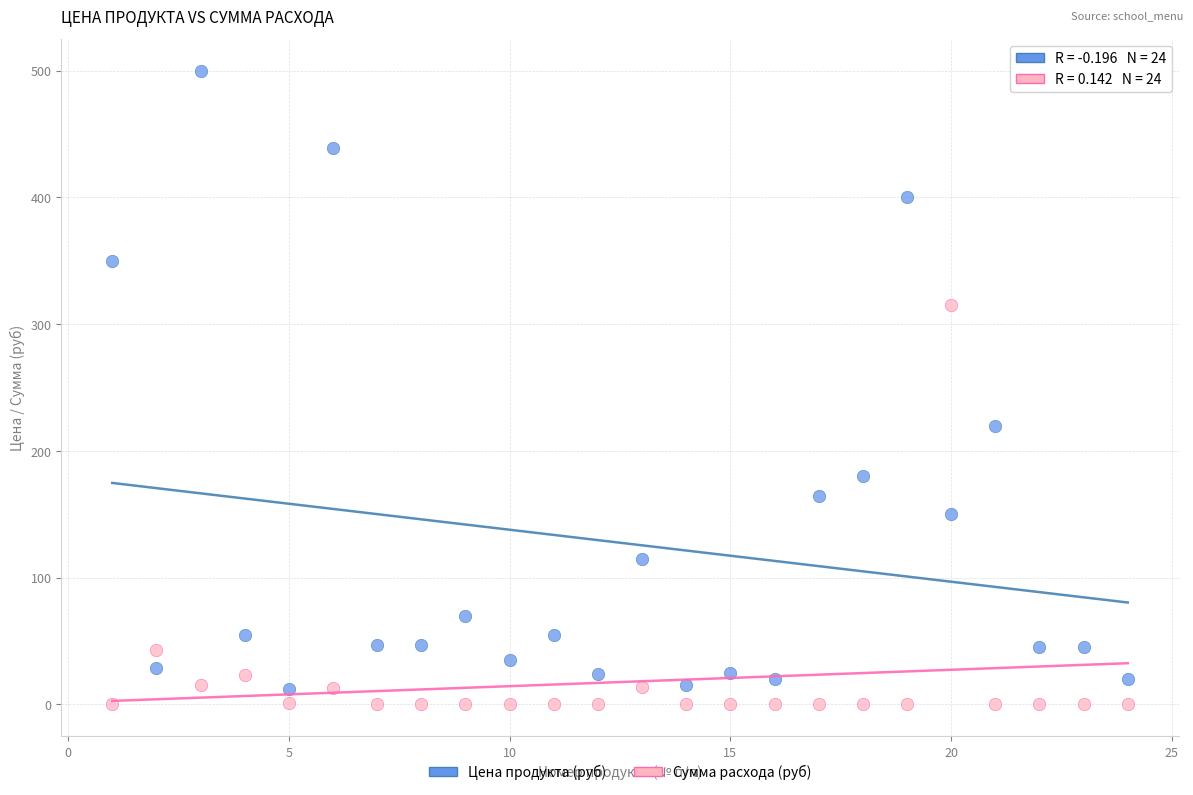

Across all series, what Y value is closest to 250?

220.0